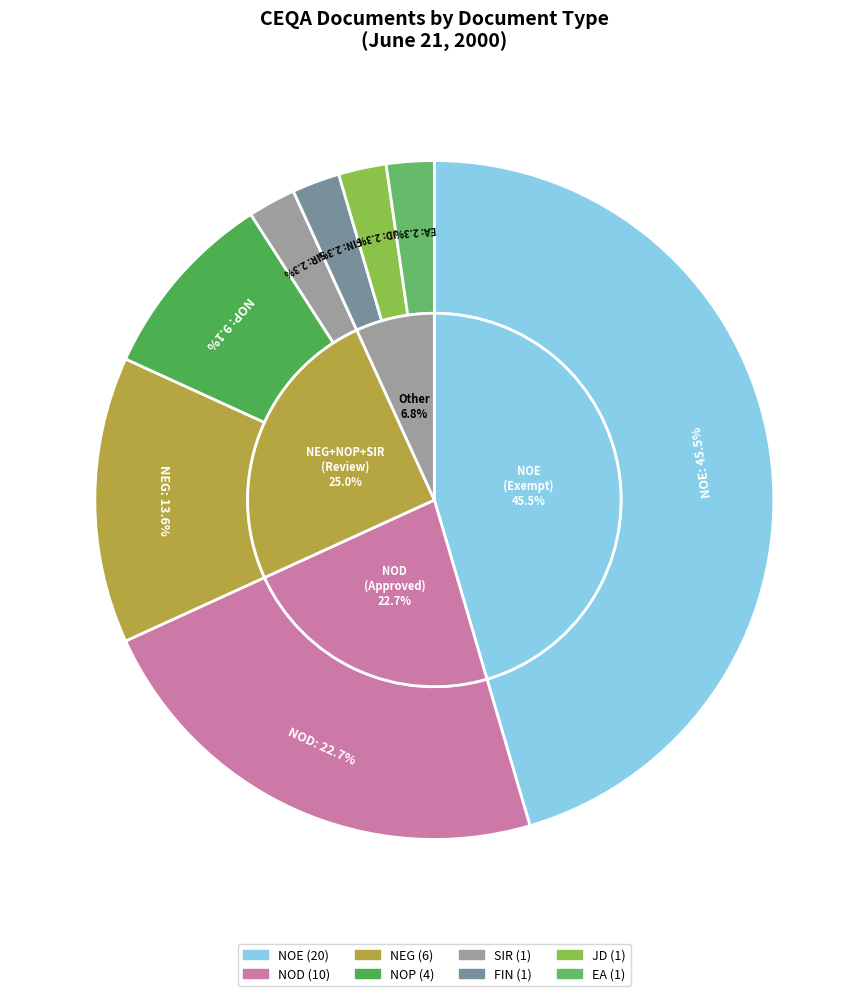

Count the number of slices in the pie.

8